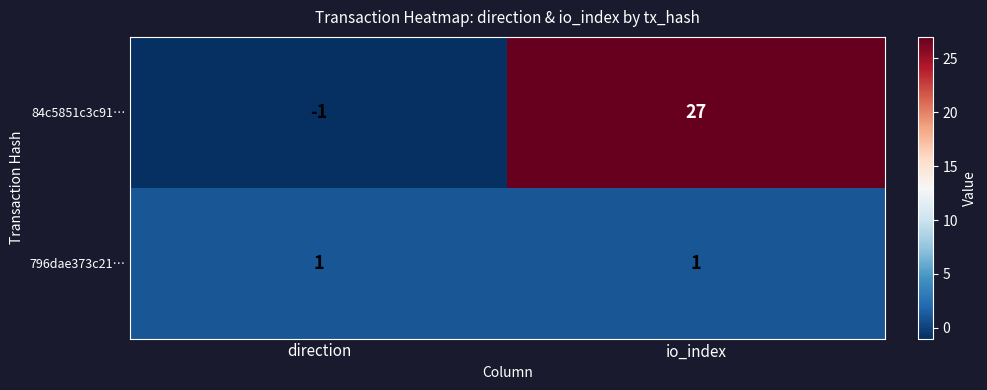

List the series in order of their peak value, highest first.

84c5851c3c91…, 796dae373c21…